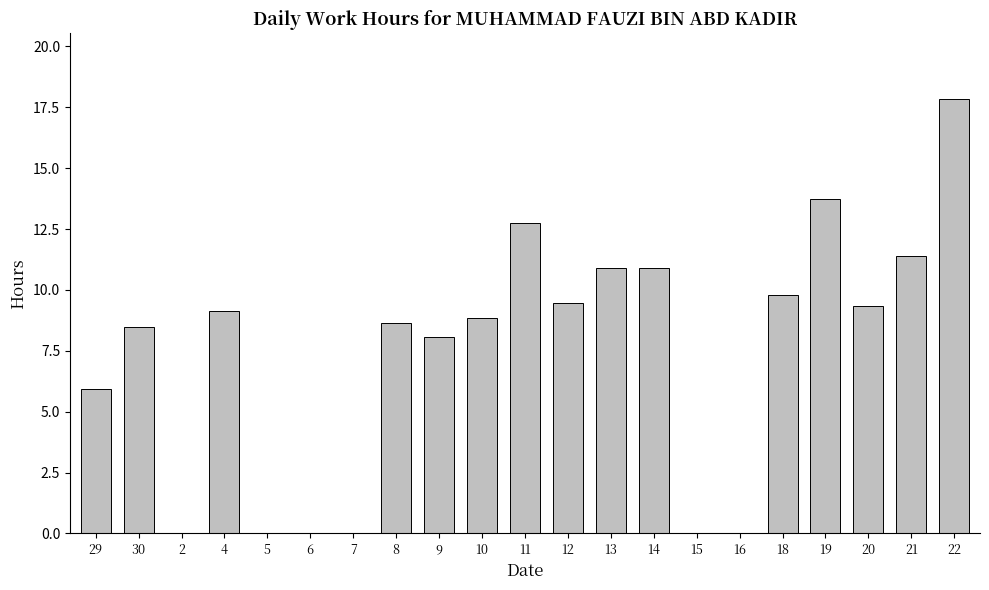

What is the approximate value at 29?

5.9